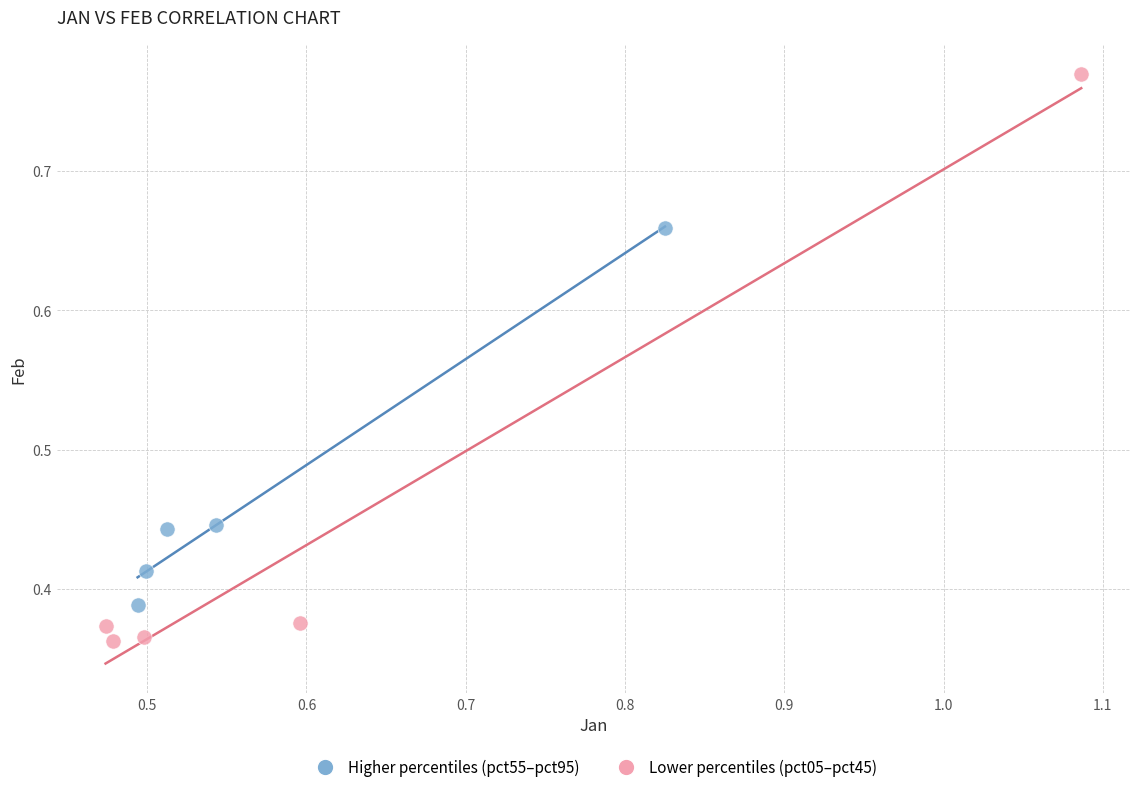

Which series has the largest Y range (max minus min)?

Lower percentiles (pct05–pct45)